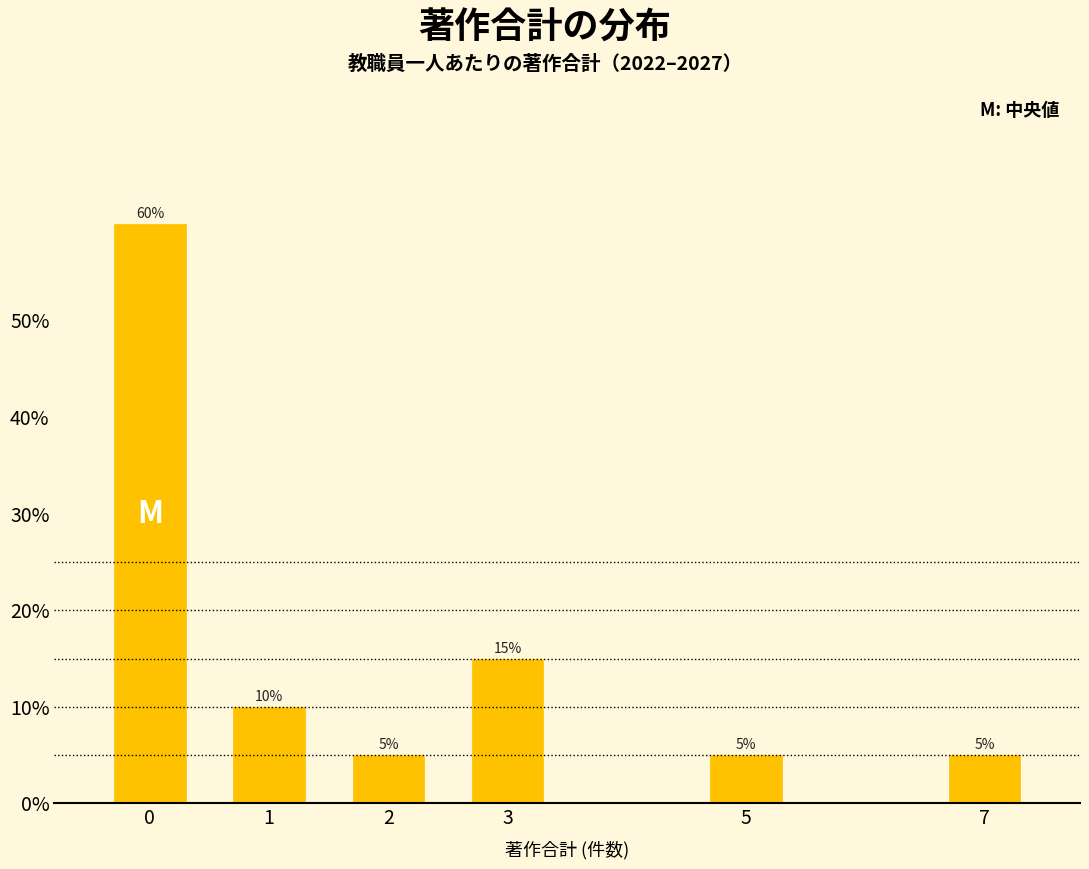

Reading left to right, what are all the values shown in this chart?

0=60	1=10	2=5	3=15	5=5	7=5